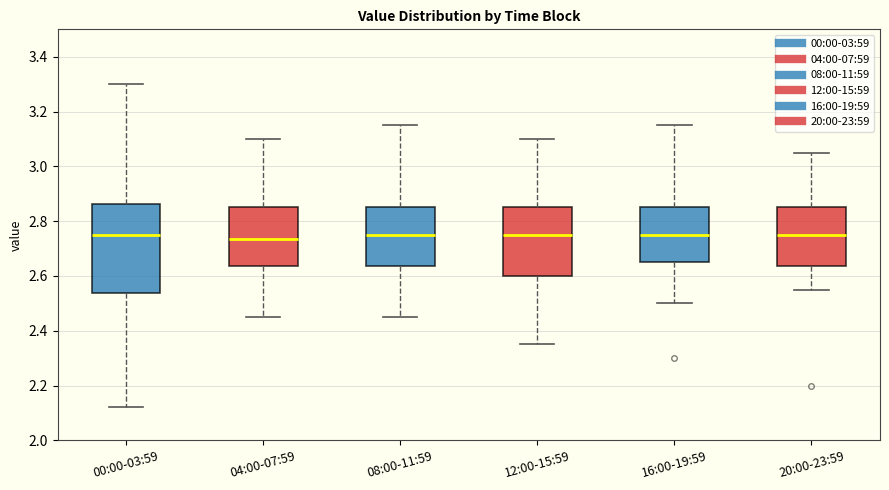

Reading left to right, read every box against the y-axis: the position of its median line, the range the box covers, and the ends of its whiskers. The values are not printed on the chart, so give them approximately, as read against the axis.

00:00-03:59: median 2.76, box 2.54 to 2.86, whiskers 2.12 to 3.30
04:00-07:59: median 2.74, box 2.64 to 2.86, whiskers 2.46 to 3.10
08:00-11:59: median 2.76, box 2.64 to 2.86, whiskers 2.46 to 3.16
12:00-15:59: median 2.76, box 2.60 to 2.86, whiskers 2.36 to 3.10
16:00-19:59: median 2.76, box 2.66 to 2.86, whiskers 2.50 to 3.16
20:00-23:59: median 2.76, box 2.64 to 2.86, whiskers 2.56 to 3.06